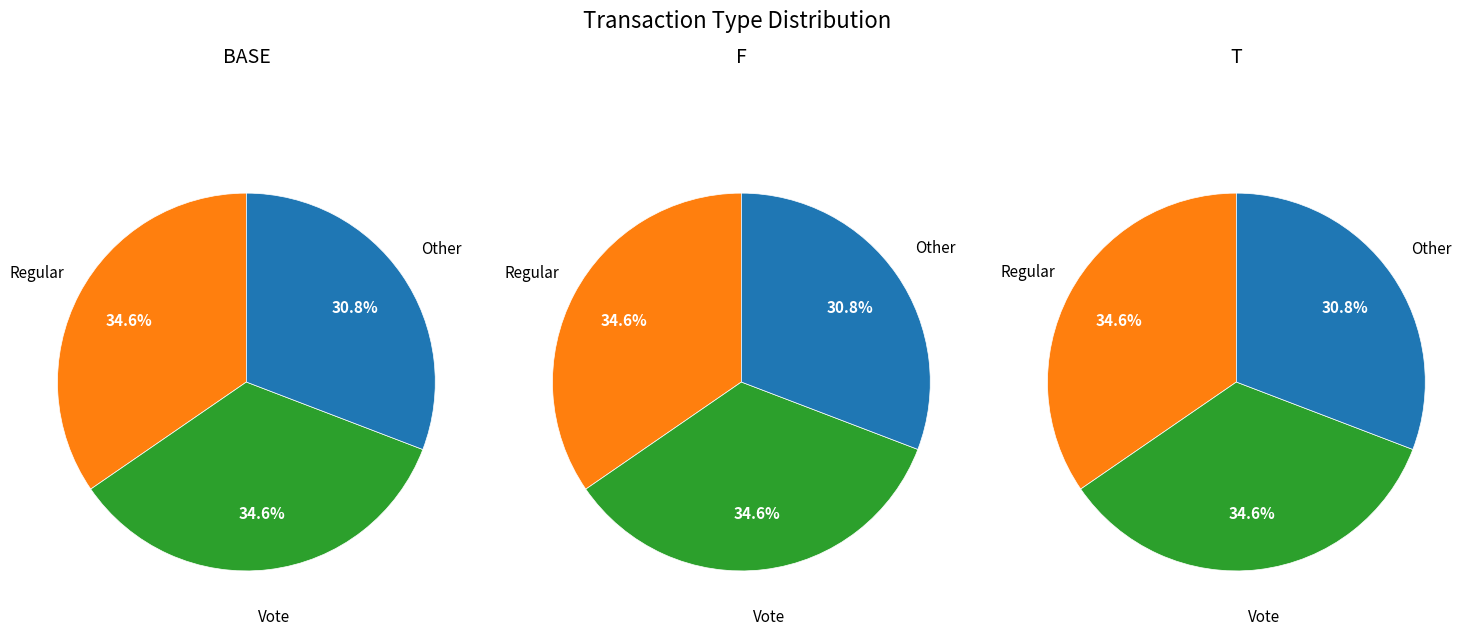

Do Other and Regular together represent more than half of the pie?

Yes